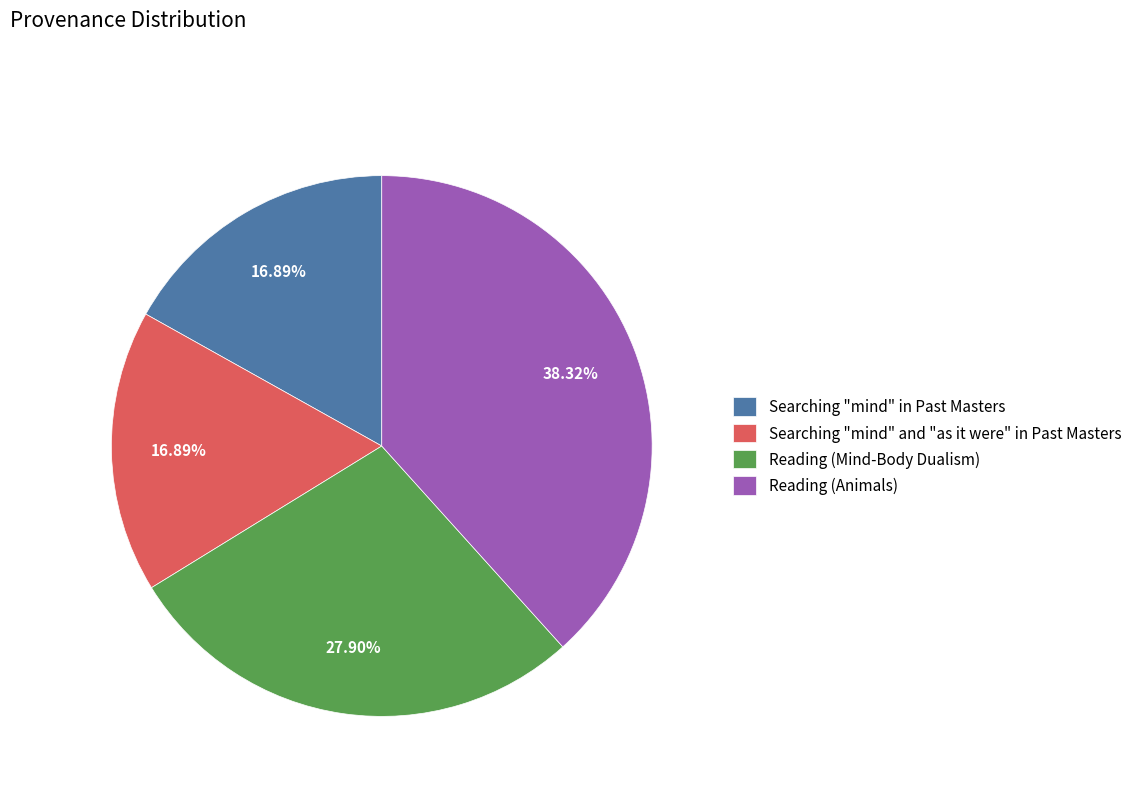

Approximately how many times larger is the value at Reading (Mind-Body Dualism) compared to Searching "mind" and "as it were" in Past Masters?

1.7